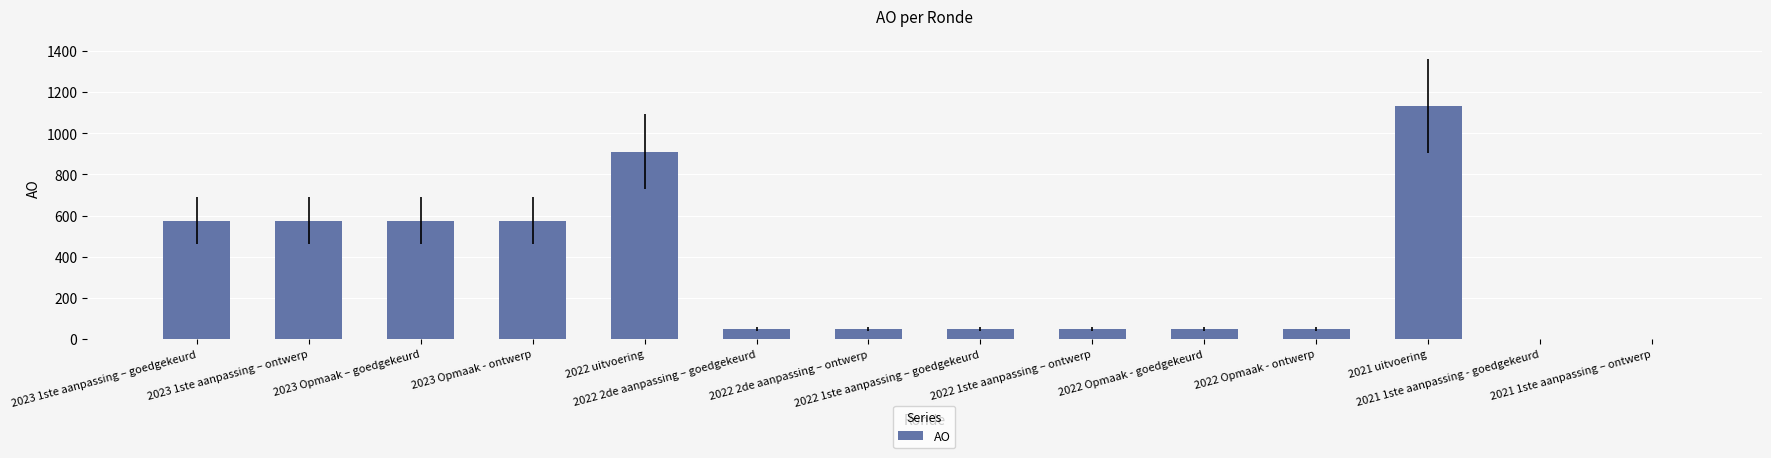

Reading left to right, transcribe all the data shown in this chart.

2023 1ste aanpassing – goedgekeurd=575	2023 1ste aanpassing – ontwerp=575	2023 Opmaak – goedgekeurd=575	2023 Opmaak - ontwerp=575	2022 uitvoering=910	2022 2de aanpassing – goedgekeurd=50	2022 2de aanpassing – ontwerp=50	2022 1ste aanpassing – goedgekeurd=50	2022 1ste aanpassing – ontwerp=50	2022 Opmaak - goedgekeurd=50	2022 Opmaak - ontwerp=50	2021 uitvoering=1132	2021 1ste aanpassing - goedgekeurd=0	2021 1ste aanpassing – ontwerp=0